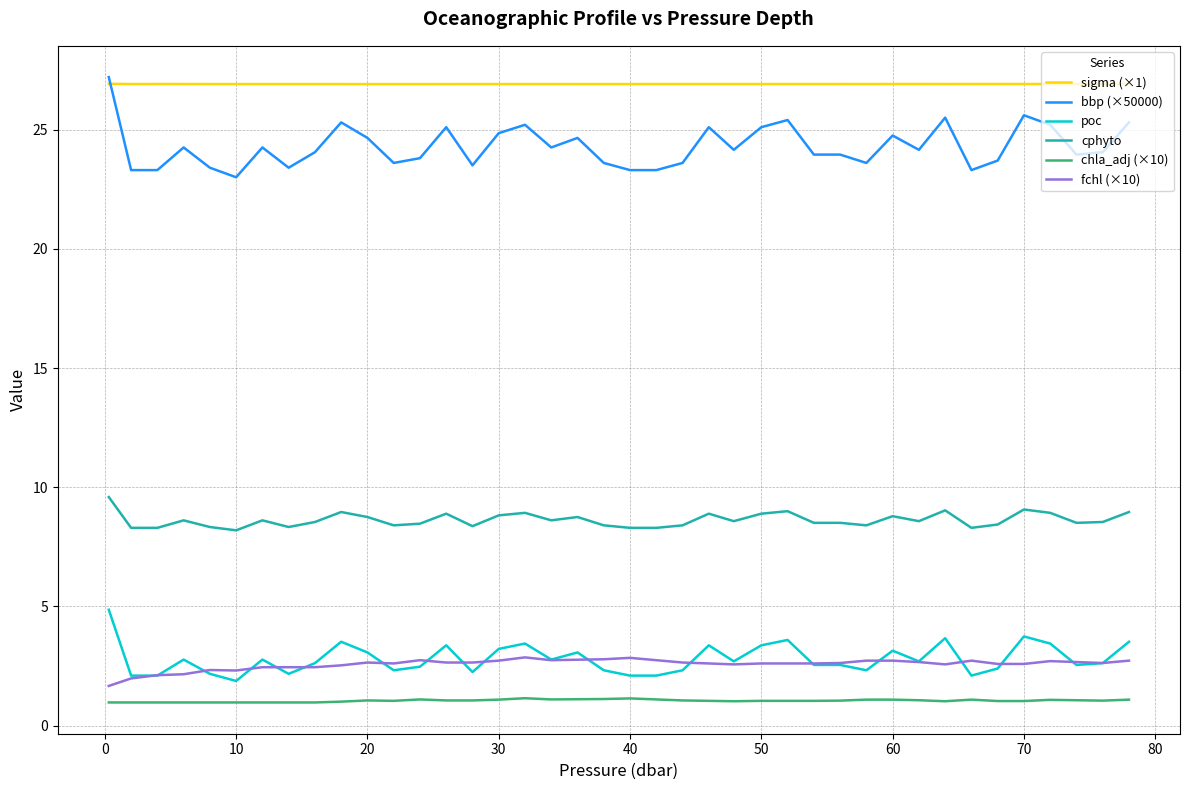

What is the maximum value shown in the chart?

27.2